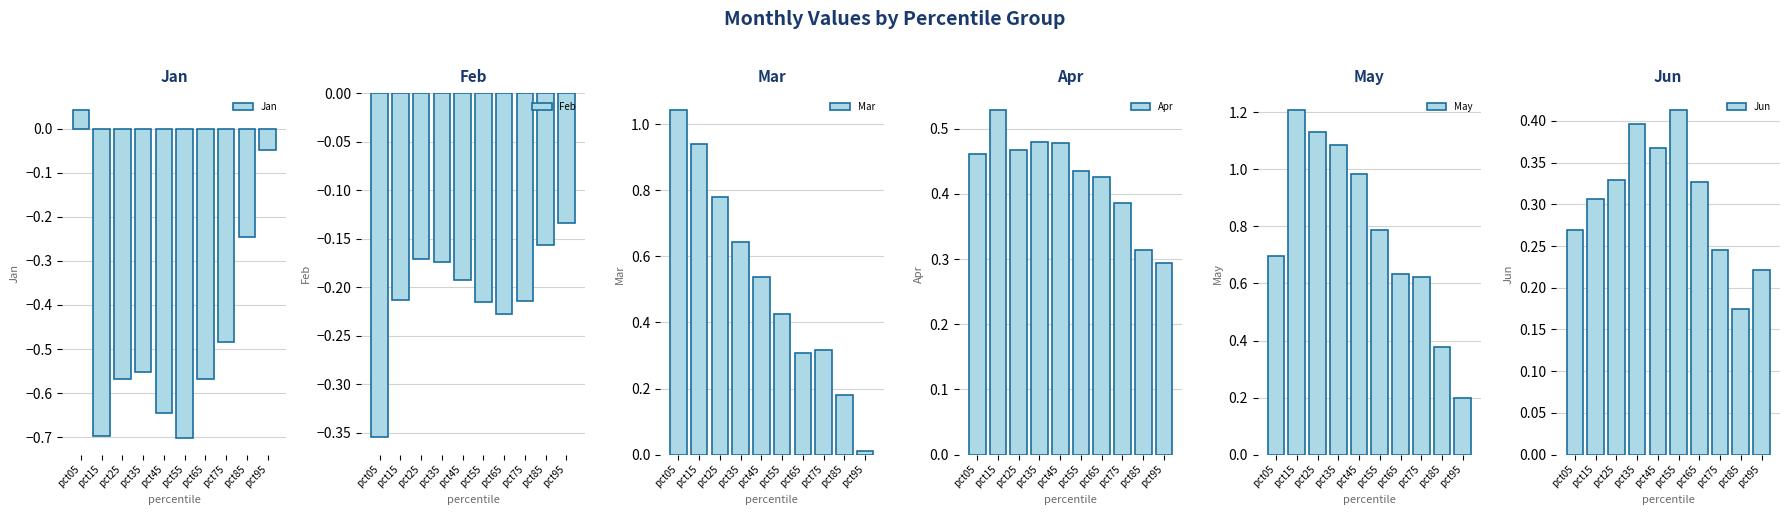

How many distinct data groups are displayed?

6